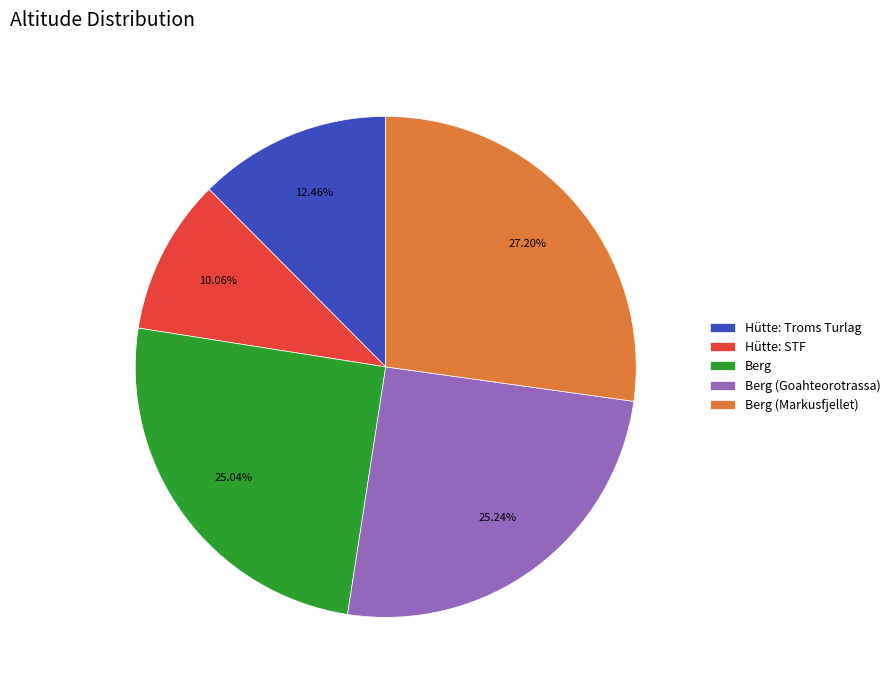

Is the sum of Berg and Hütte: Troms Turlag greater than half?

No